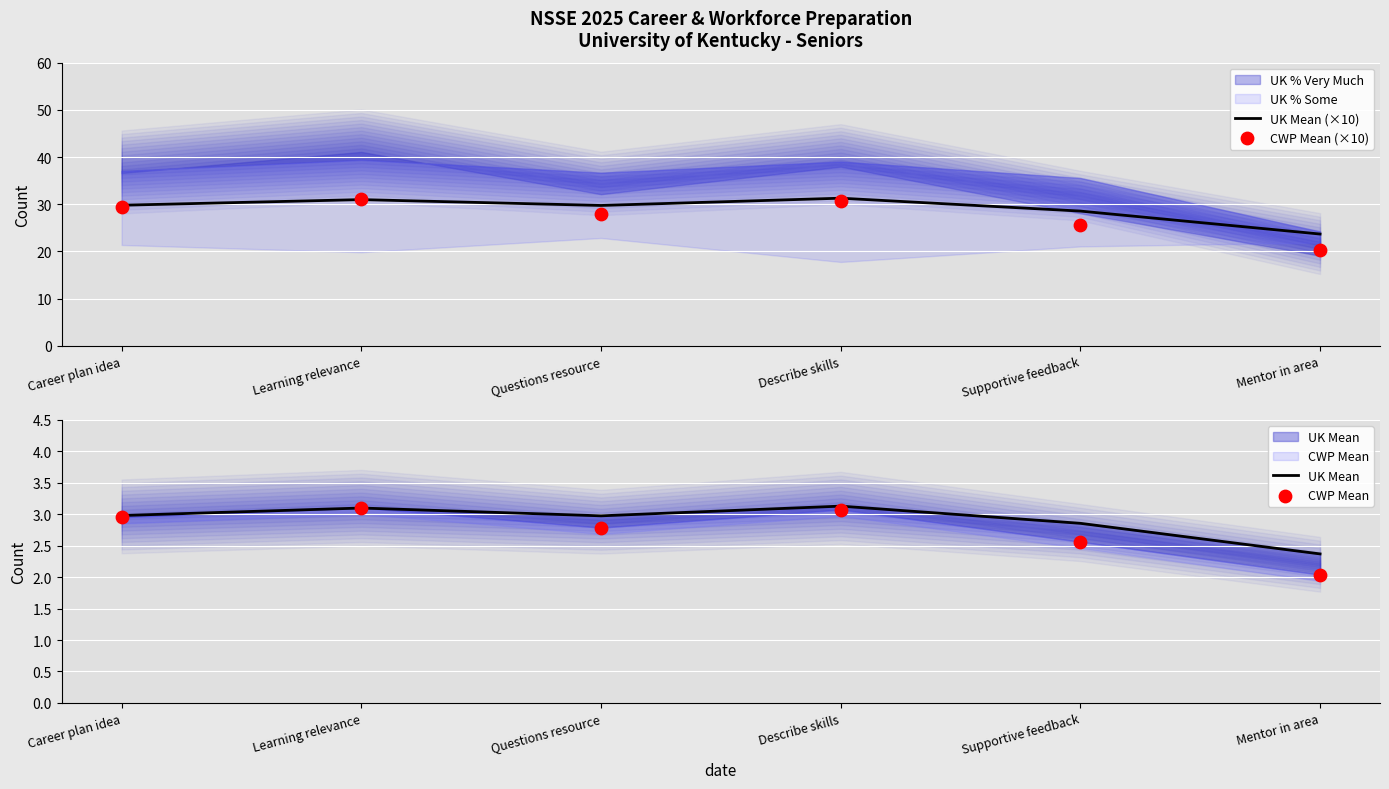

Is the value of UK Mean at Describe skills greater than the value of CWP Mean at Supportive feedback?

Yes